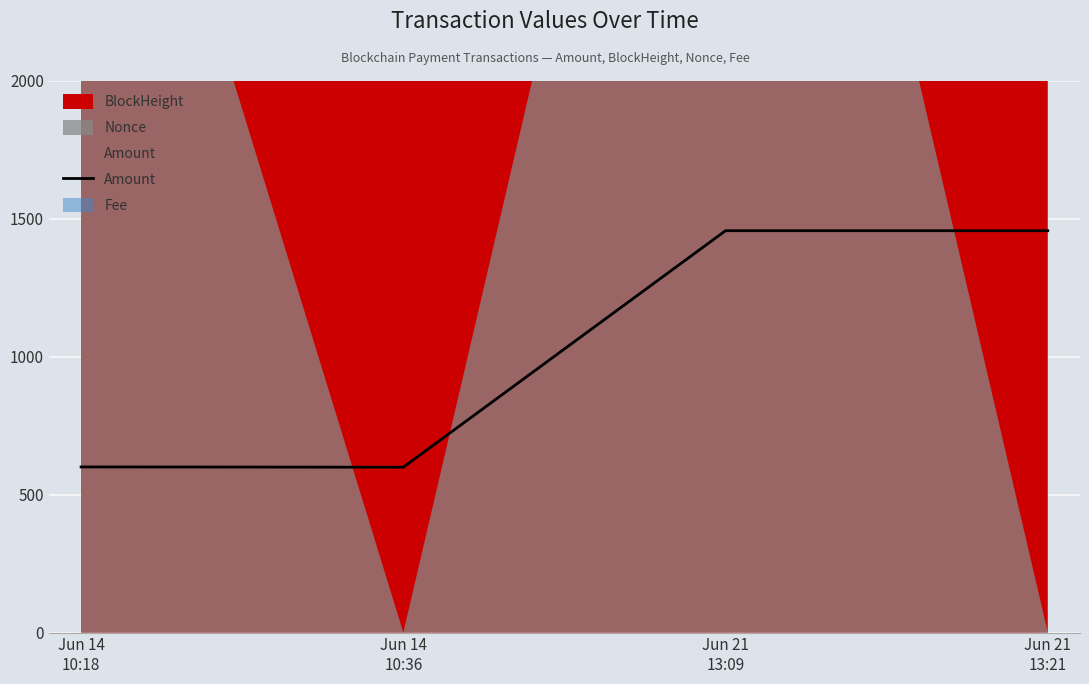

How many interior local peaks (higher than both neighbors) does the data have?

1